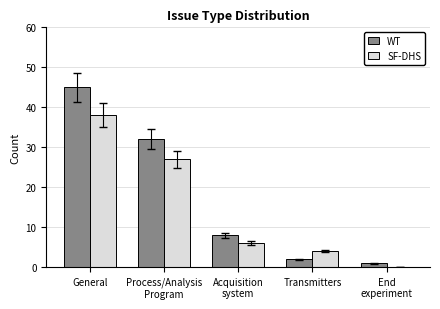

What is the difference between the SF-DHS values at Acquisition
system and General?

32